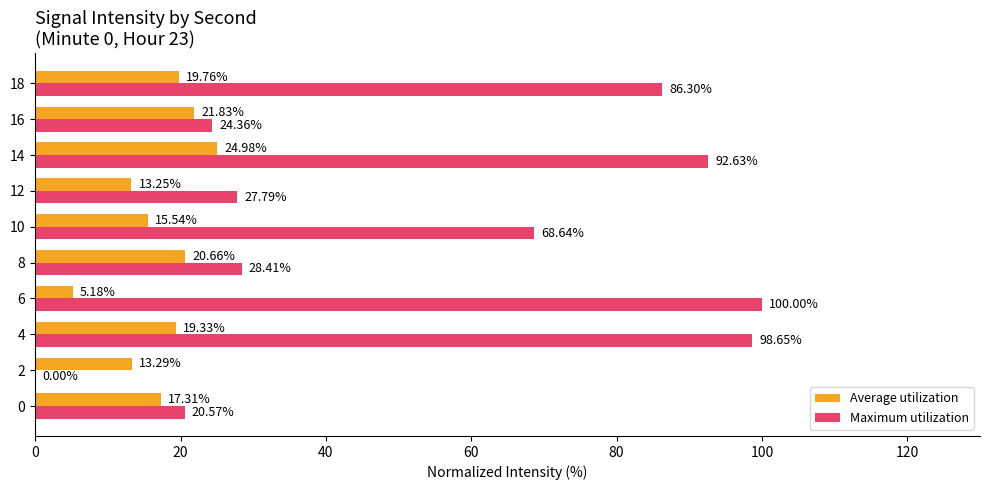

At which category is the sum across all series the highest?

4